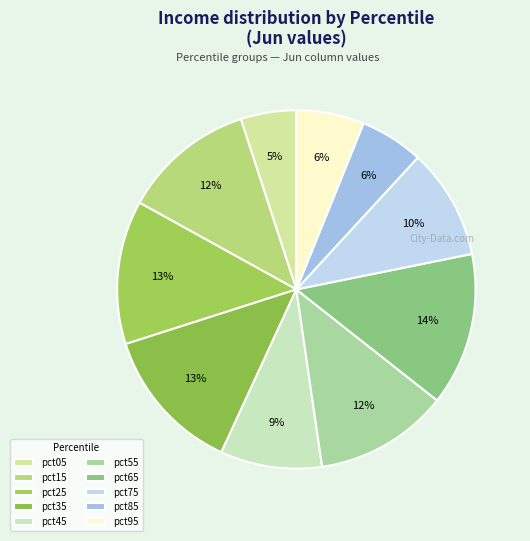

Does pct25 account for over 50% of the chart?

No